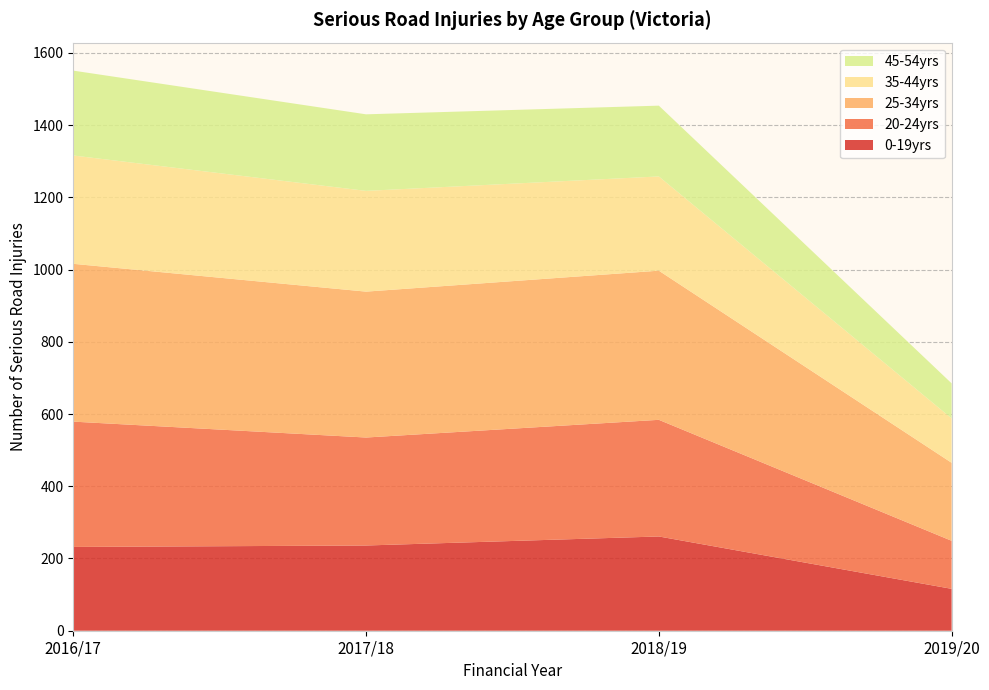

Reading left to right, what are all the values shown in this chart?

0-19yrs: 232	236	261	116
20-24yrs: 347	299	323	133
25-34yrs: 437	404	413	216
35-44yrs: 300	279	261	123
45-54yrs: 235	212	196	97